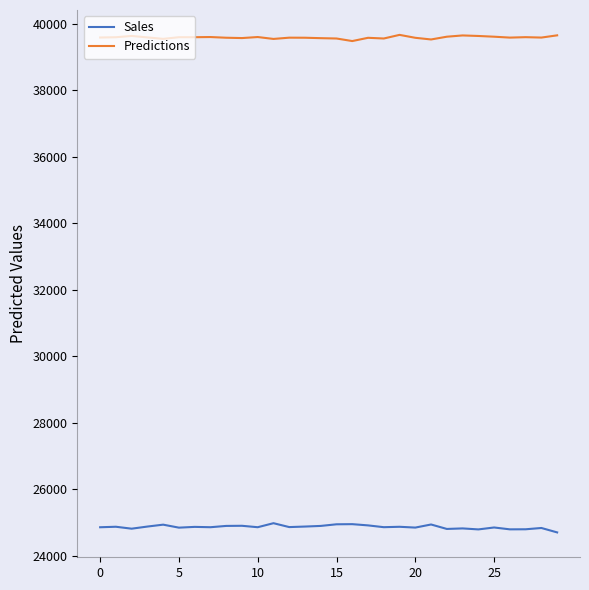

Which series has the largest total across all categories?

Predictions